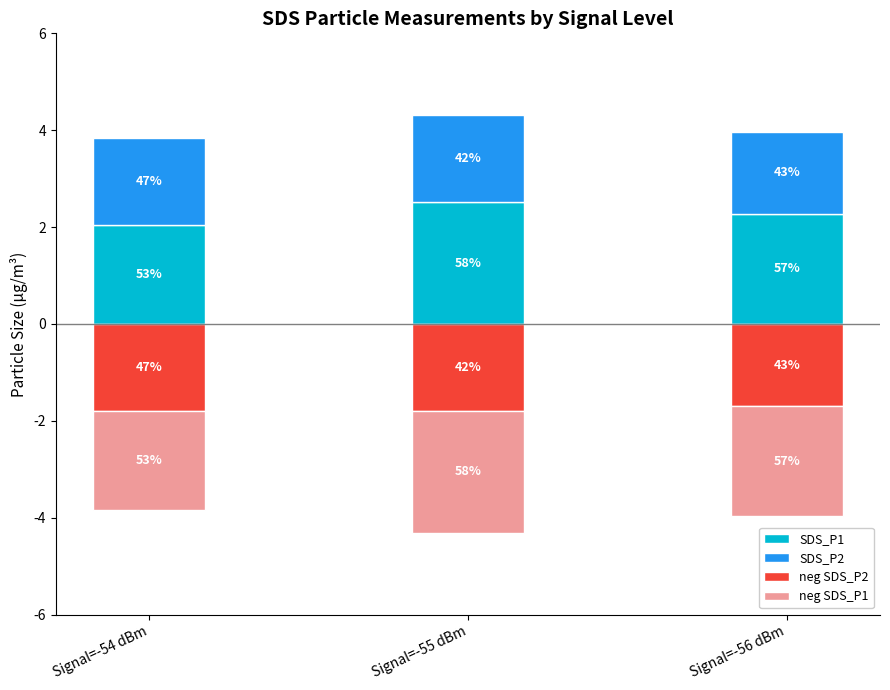

What is the label of the 1st bar from the left?

Signal=-54 dBm